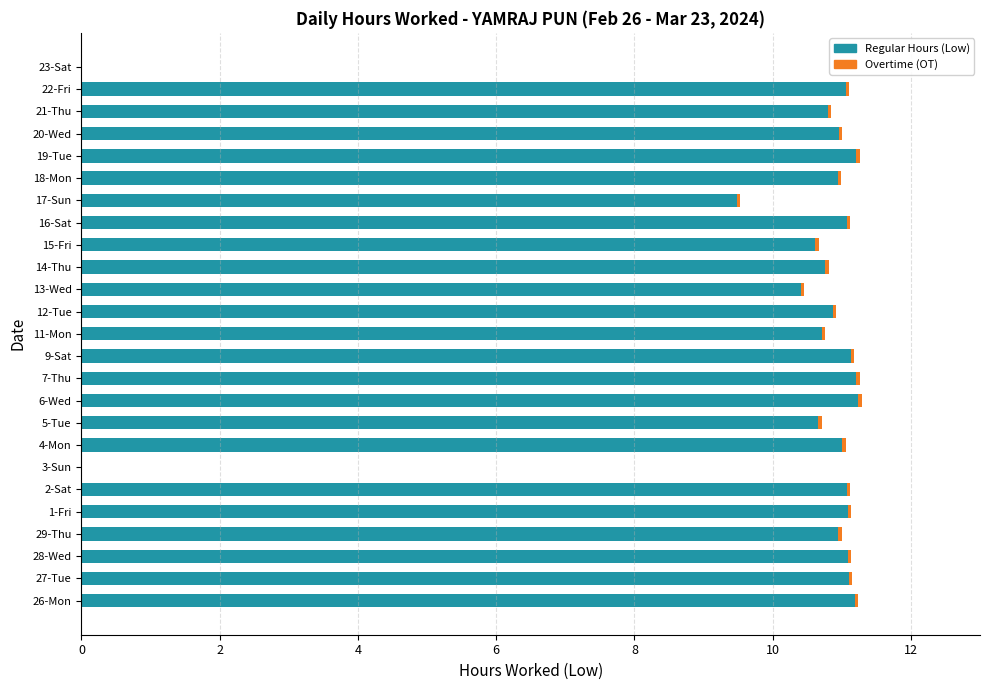

The value of Regular Hours (Low) at 22-Fri is 14.7. True or false?

False